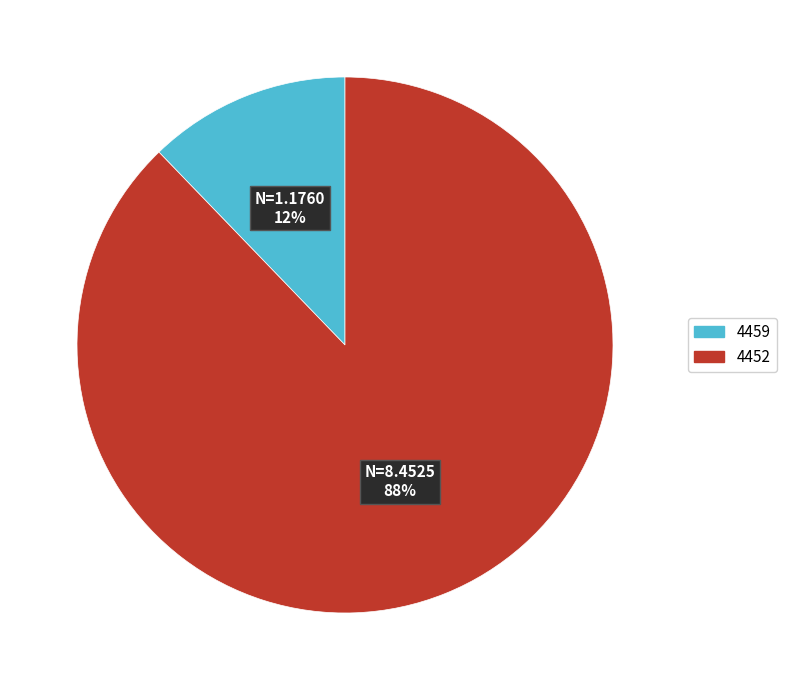

Is there any slice that represents more than half of the pie?

Yes